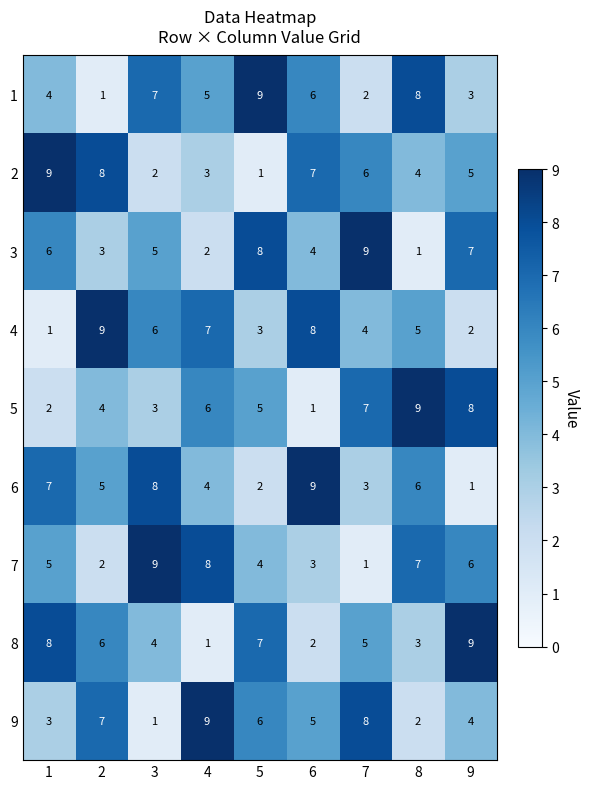

What is the difference between the maximum and minimum values in the 5 series?

8